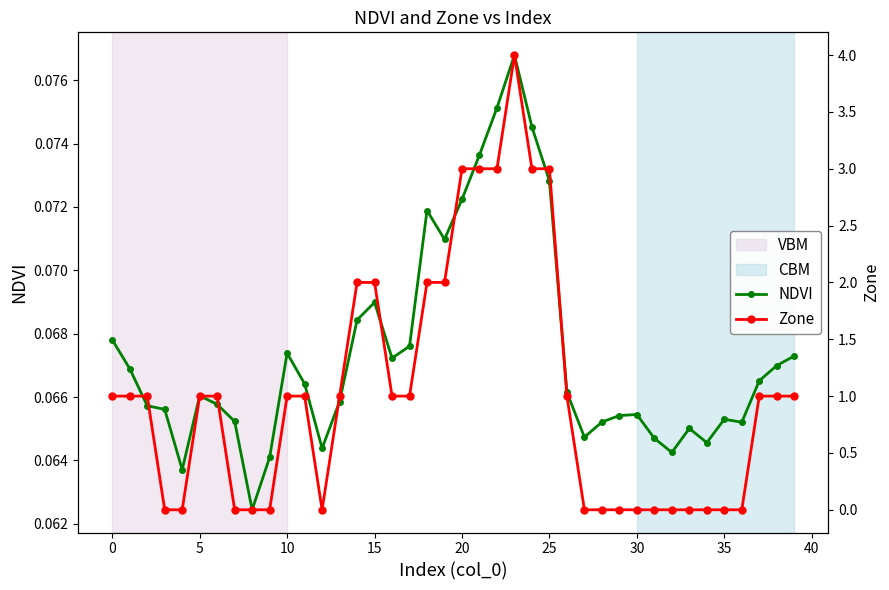

At 21, list the series in order from smallest to largest.

NDVI, Zone